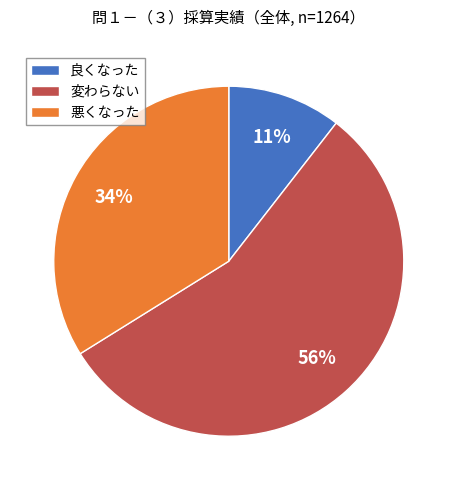

To the nearest percent, what is the combined percentage of 変わらない and 悪くなった?

89%